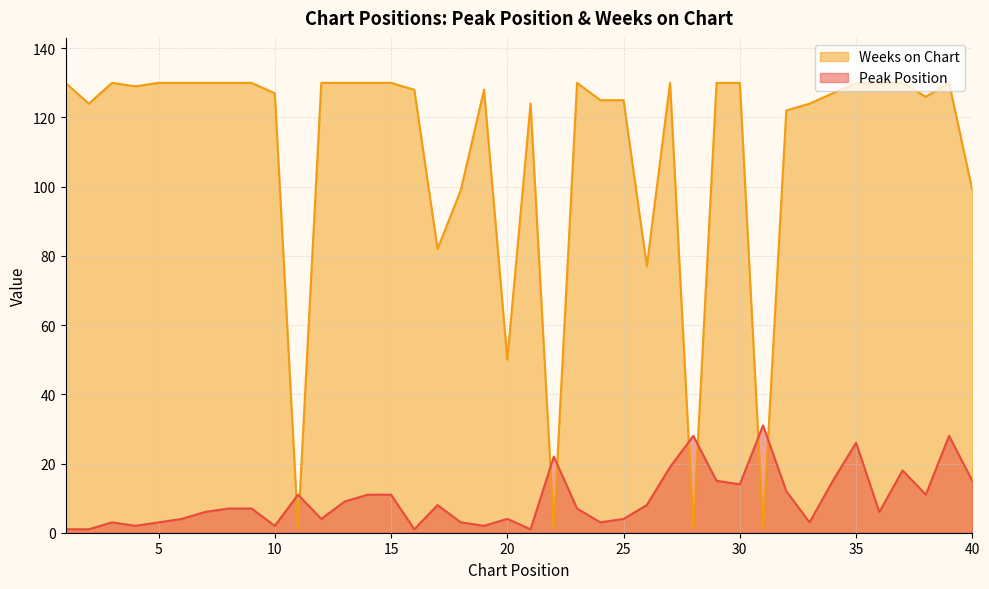

What is the difference between the maximum and second lowest values in the Weeks on Chart series?

129